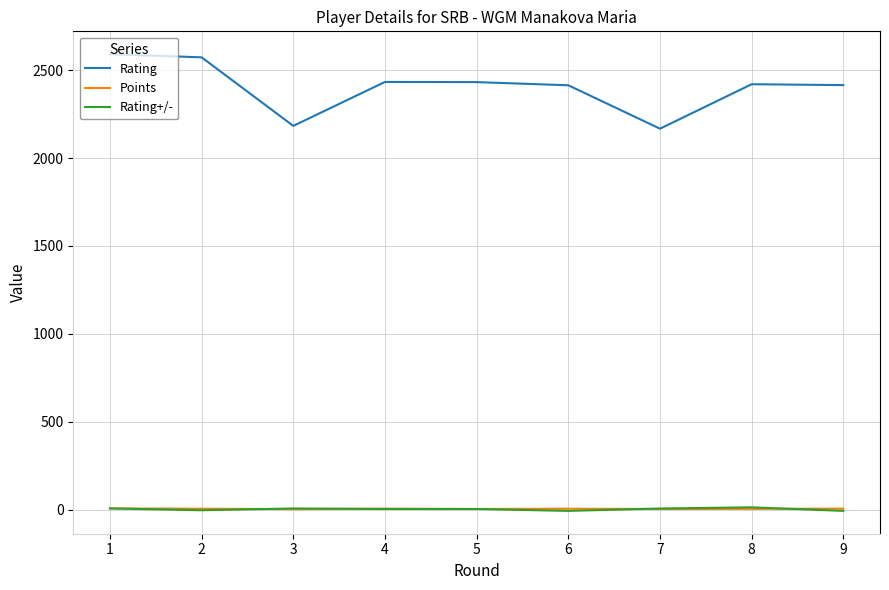

Is it true that Rating+/- equals -7.4 at 6?

True